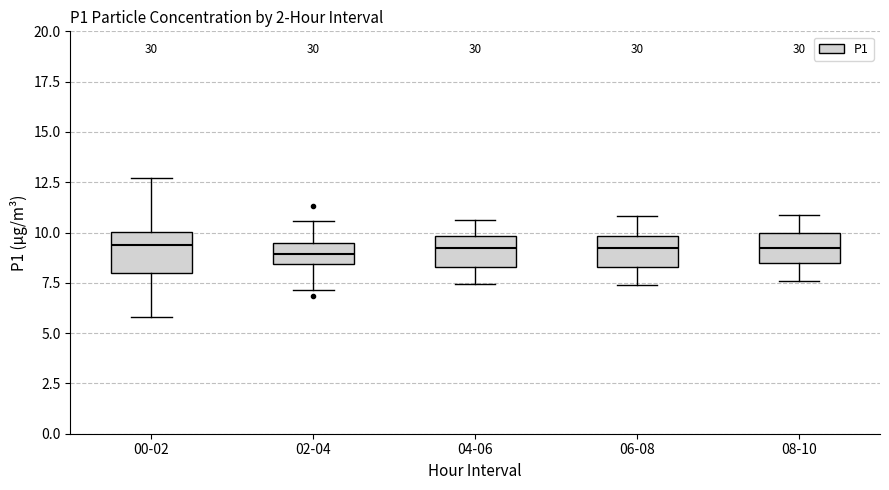

Where is the lower edge of the box for 02-04 on the y-axis? The values are not printed on the chart, so give them approximately, as read against the axis.

8.5